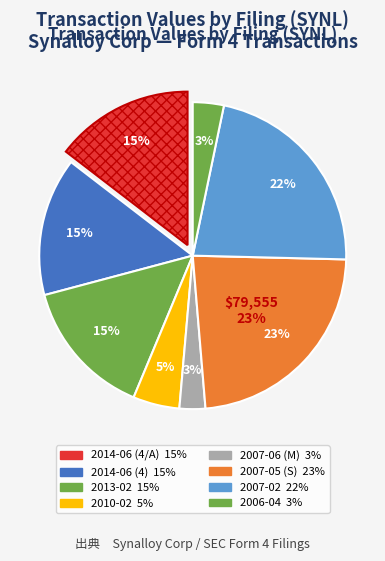

What is the smallest slice in the pie chart?

2007-06 (M)